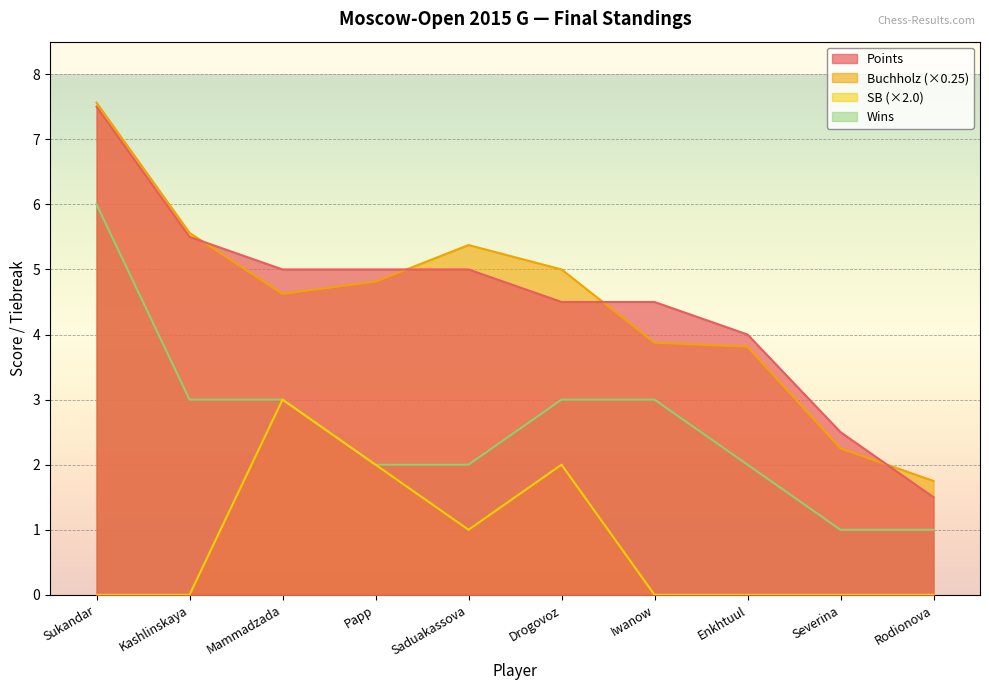

Which has a higher value, Sukandar or Kashlinskaya?

Sukandar